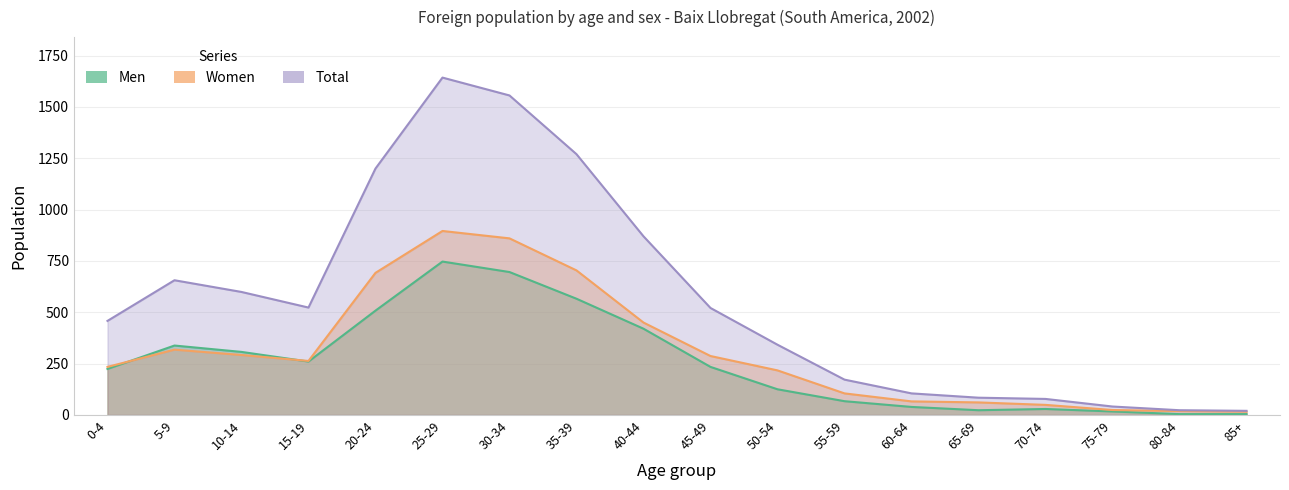

Which series has the largest total across all categories?

Total